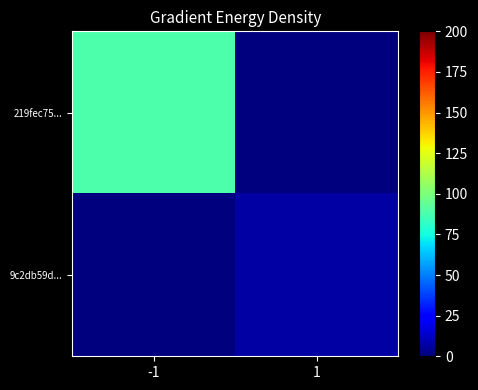

What is the spread (max minus min) of values at 1?

7